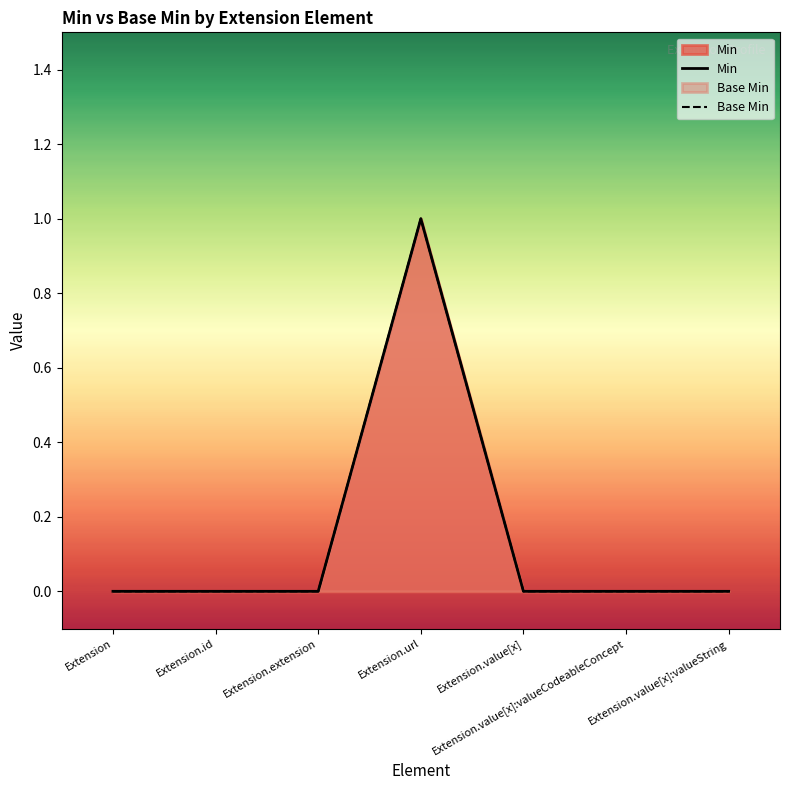

Reading left to right, what are all the values shown in this chart?

Min: 0	0	0	1	0	0	0
Base Min: 0	0	0	1	0	0	0